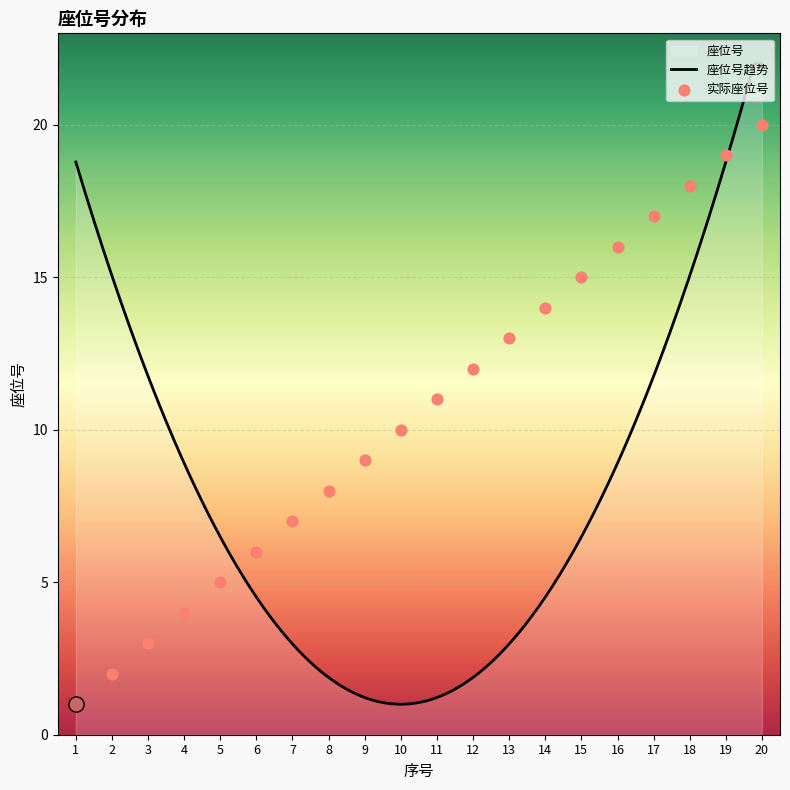

Which has a higher value, 6 or 14?

14